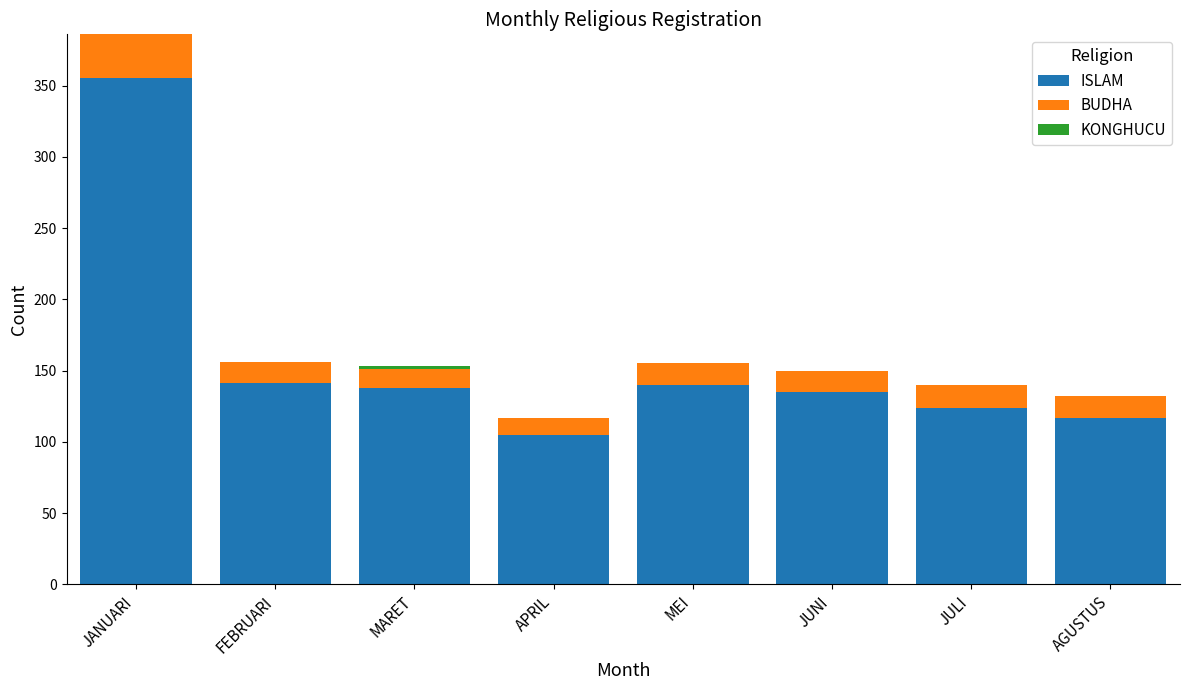

The ISLAM series shows 105 at APRIL. True or false?

True